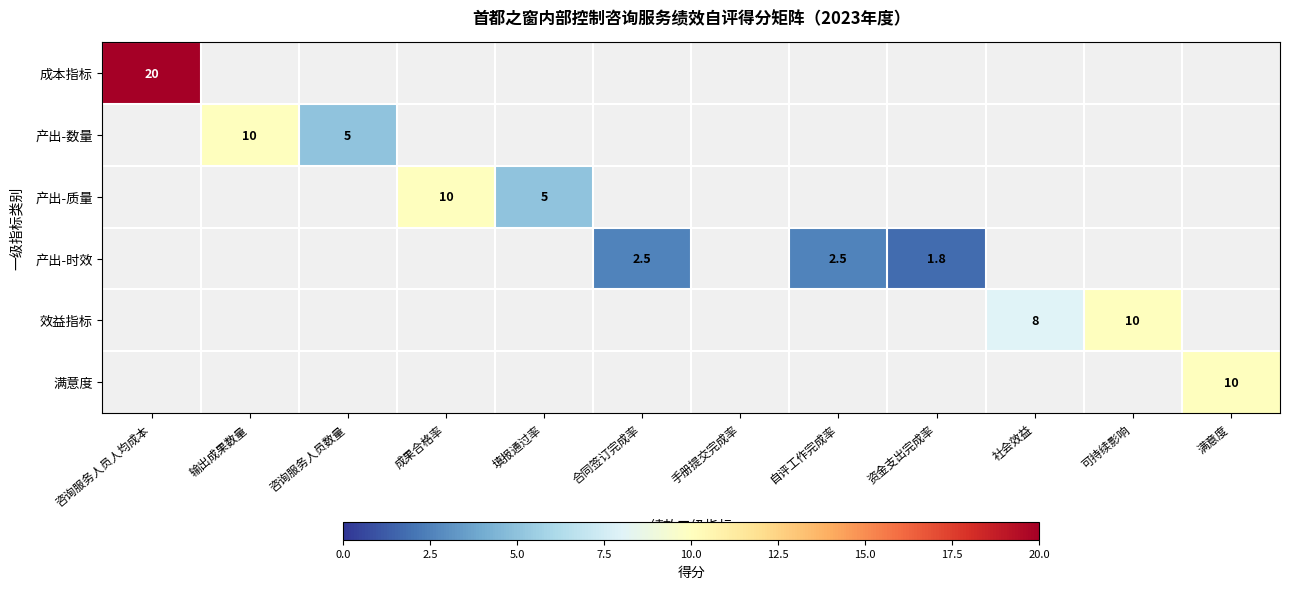

Is the value of 产出-时效 at 咨询服务人员数量 greater than the value of 产出-质量 at 资金支出完成率?

No